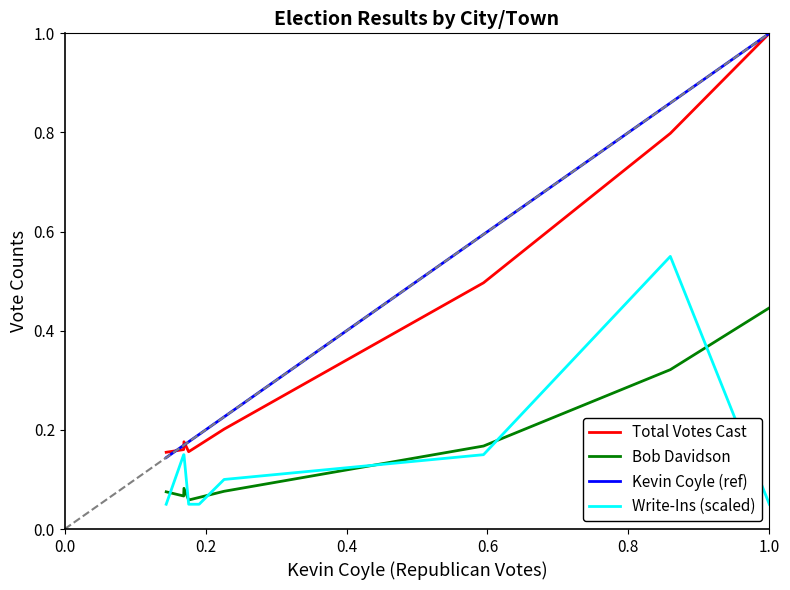

What is the greatest value displayed?

1.0